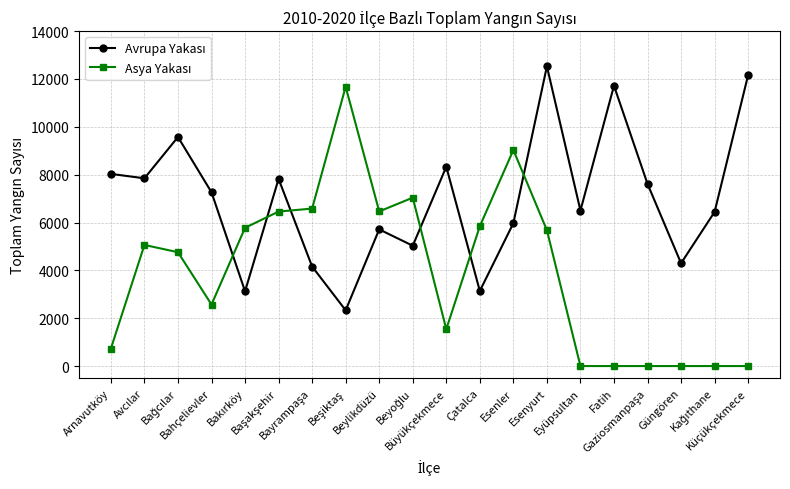

At how many categories does at least one series exceed 8770?

6